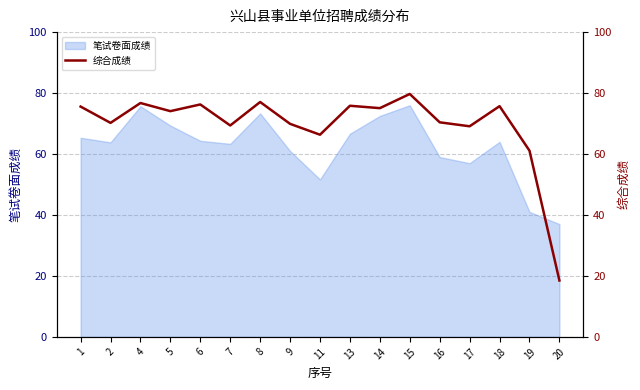

Does the chart have visible grid lines?

Yes